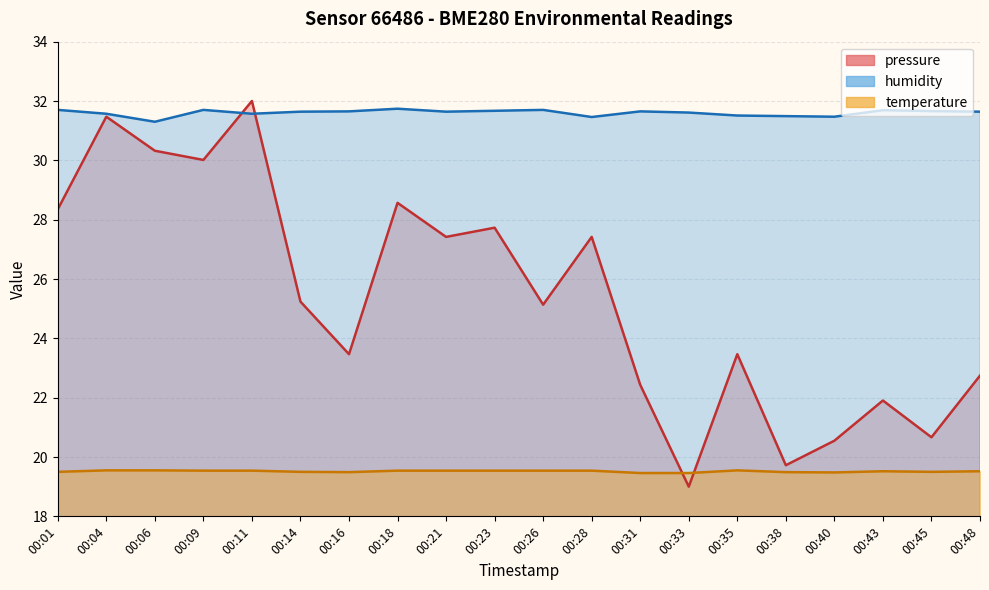

Which series changed the most between 00:21 and 00:33?

pressure_norm